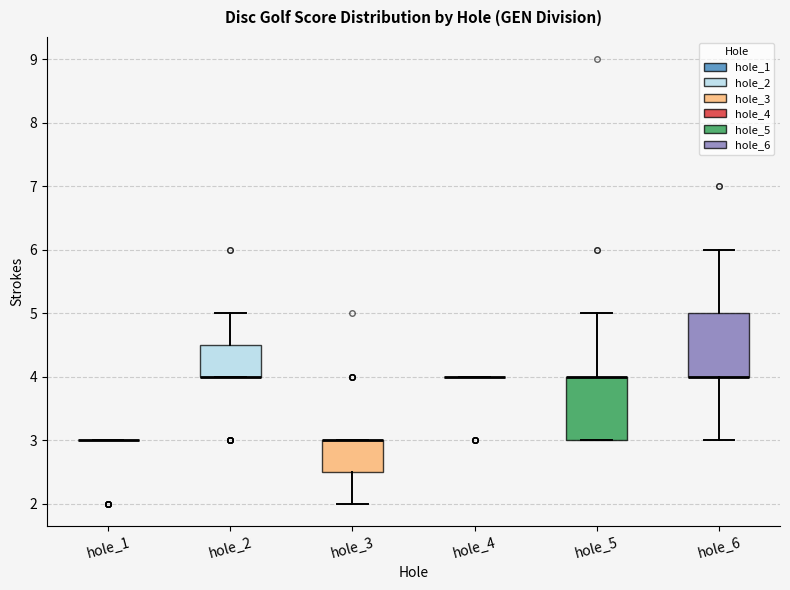

Where is the upper edge of the box for hole_2 on the y-axis? The values are not printed on the chart, so give them approximately, as read against the axis.

4.5